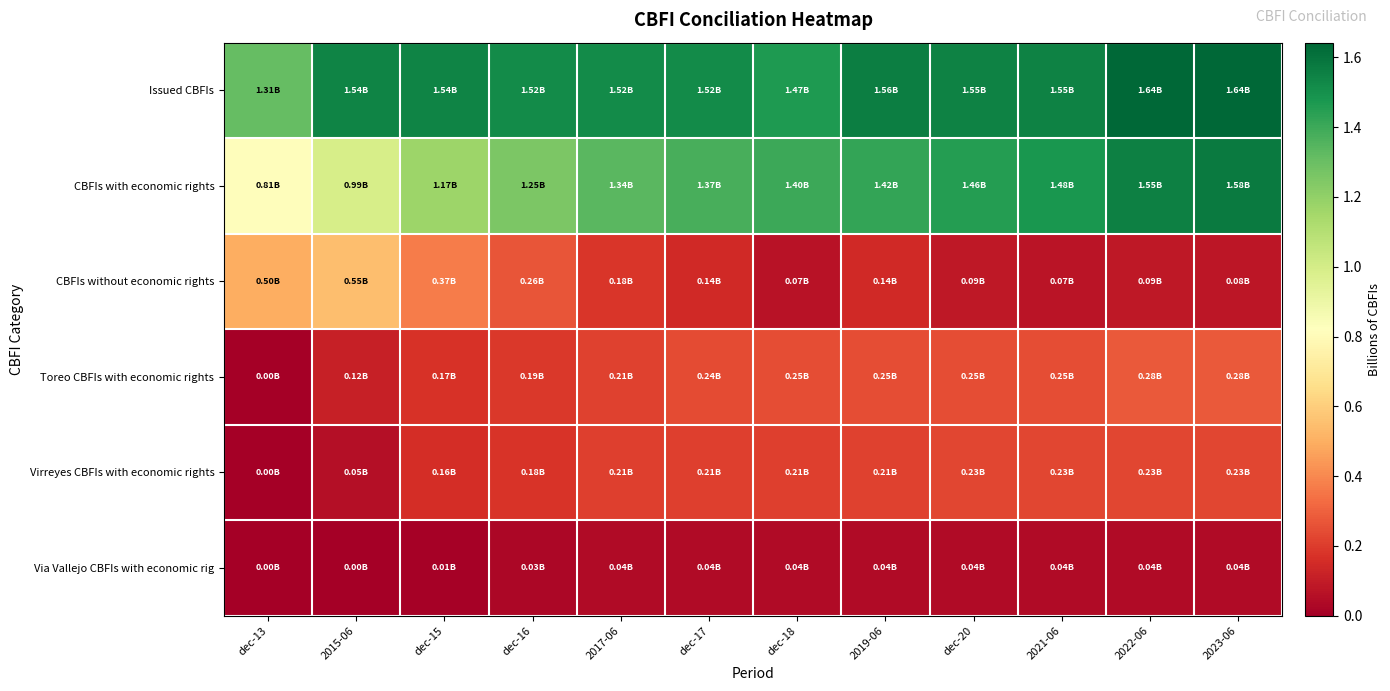

Reading left to right, extract all data points from this chart.

Issued CBFIs: dec-13=1.3	2015-06=1.5	dec-15=1.5	dec-16=1.5	2017-06=1.5	dec-17=1.5	dec-18=1.5	2019-06=1.6	dec-20=1.6	2021-06=1.6	2022-06=1.6	2023-06=1.6
CBFIs with economic rights: dec-13=0.8	2015-06=1.0	dec-15=1.2	dec-16=1.3	2017-06=1.3	dec-17=1.4	dec-18=1.4	2019-06=1.4	dec-20=1.5	2021-06=1.5	2022-06=1.6	2023-06=1.6
CBFIs without economic rights: dec-13=0.5	2015-06=0.6	dec-15=0.4	dec-16=0.3	2017-06=0.2	dec-17=0.1	dec-18=0.1	2019-06=0.1	dec-20=0.1	2021-06=0.1	2022-06=0.1	2023-06=0.1
Toreo CBFIs with economic rights: dec-13=0.0	2015-06=0.1	dec-15=0.2	dec-16=0.2	2017-06=0.2	dec-17=0.2	dec-18=0.2	2019-06=0.2	dec-20=0.2	2021-06=0.2	2022-06=0.3	2023-06=0.3
Virreyes CBFIs with economic rights: dec-13=0.0	2015-06=0.1	dec-15=0.2	dec-16=0.2	2017-06=0.2	dec-17=0.2	dec-18=0.2	2019-06=0.2	dec-20=0.2	2021-06=0.2	2022-06=0.2	2023-06=0.2
Via Vallejo CBFIs with economic rig: dec-13=0.0	2015-06=0.0	dec-15=0.0	dec-16=0.0	2017-06=0.0	dec-17=0.0	dec-18=0.0	2019-06=0.0	dec-20=0.0	2021-06=0.0	2022-06=0.0	2023-06=0.0